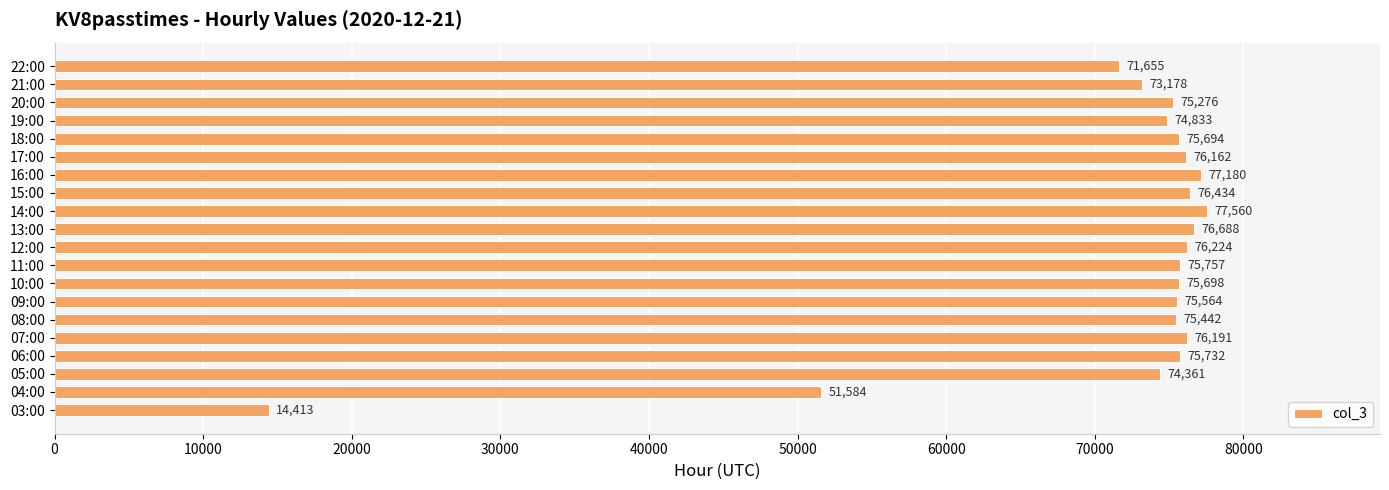

What is the difference between the second highest and second lowest values?

25596